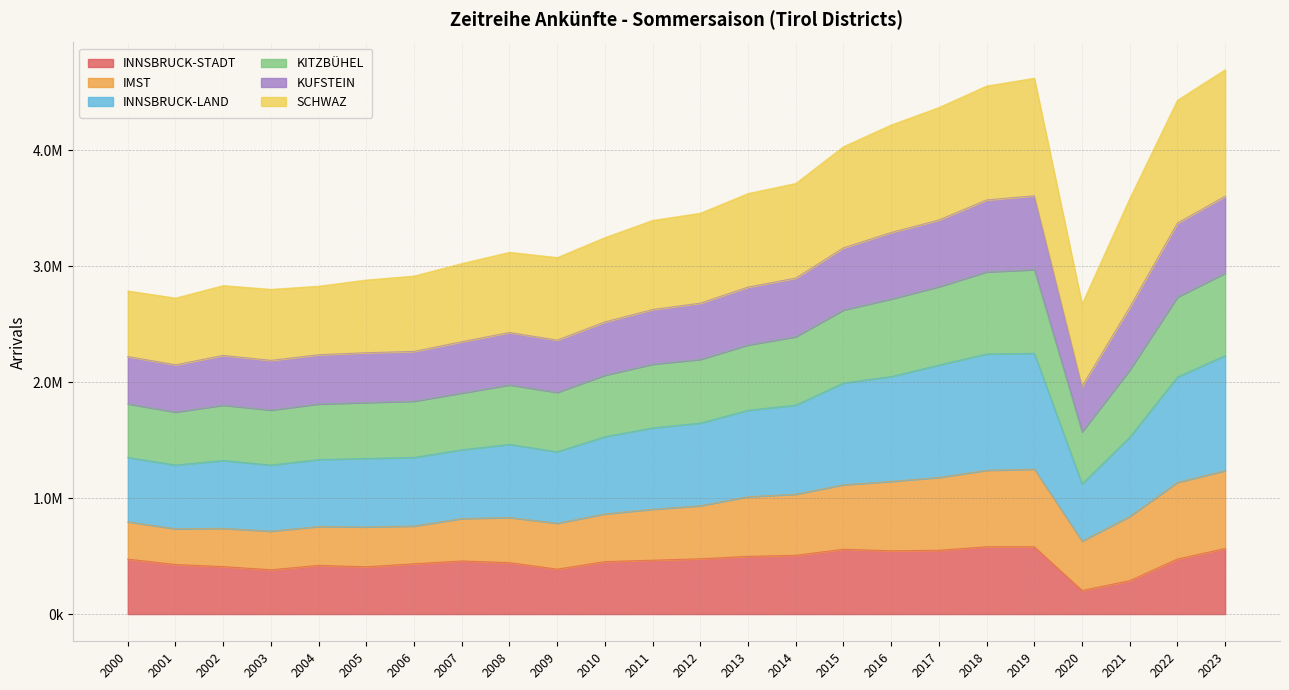

Does the chart display data point markers on the line(s)?

No